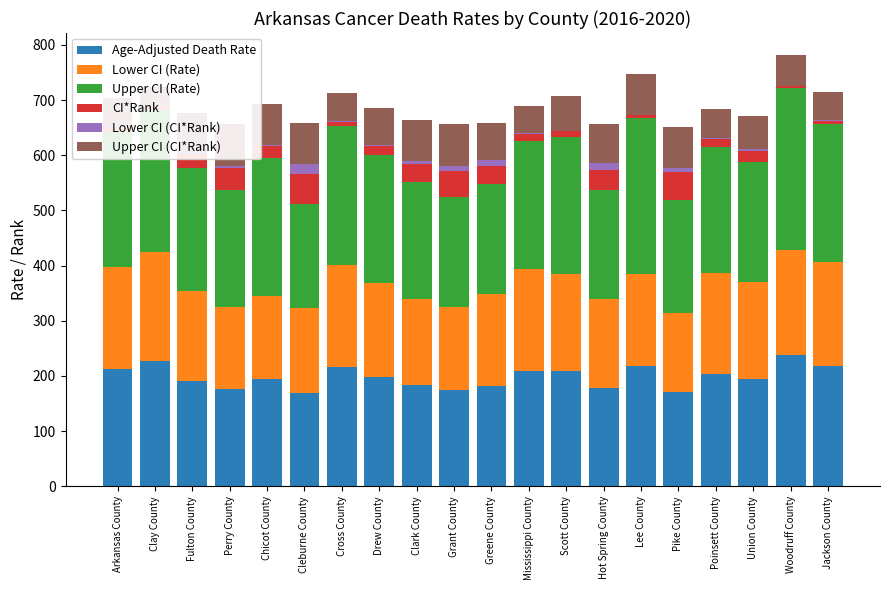

List the series in order of their peak value, highest first.

Upper CI (Rate), Age-Adjusted Death Rate, Lower CI (Rate), Upper CI (CI*Rank), CI*Rank, Lower CI (CI*Rank)